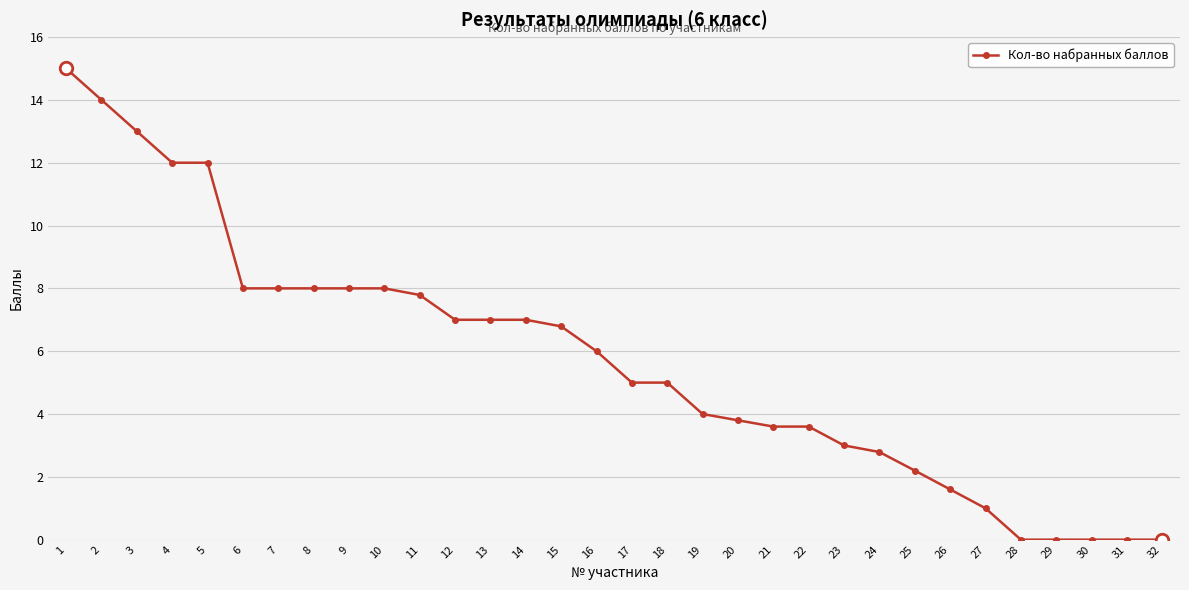

How many categories are shown in the chart?

32